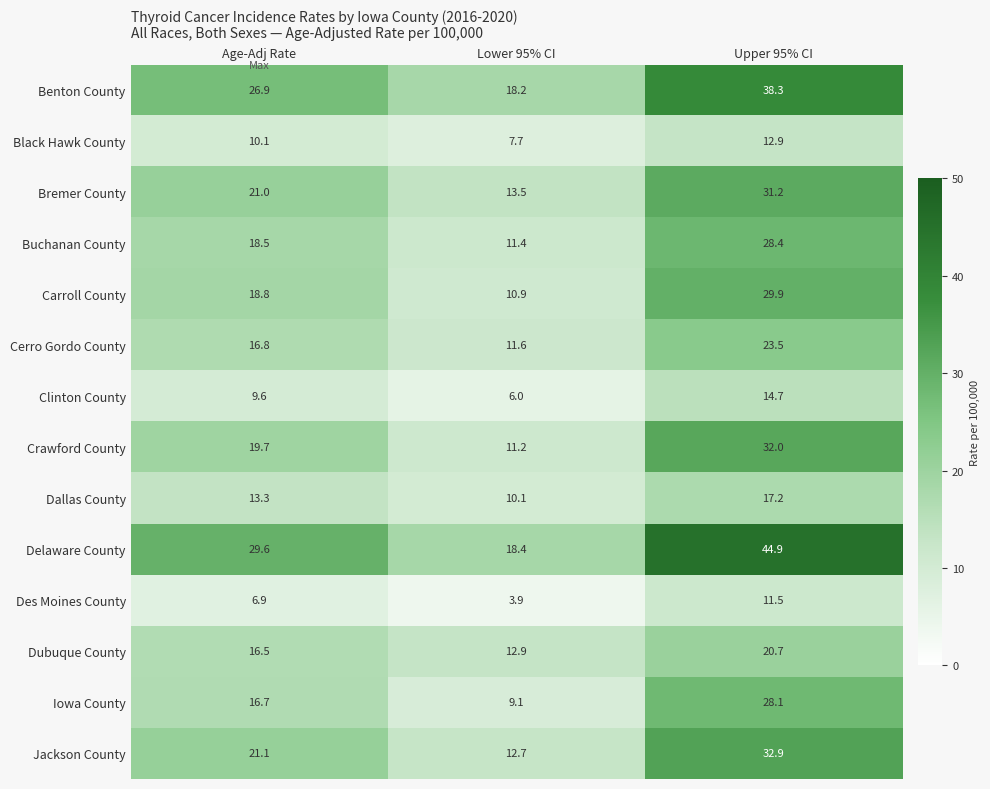

How many categories are shown in the chart?

3